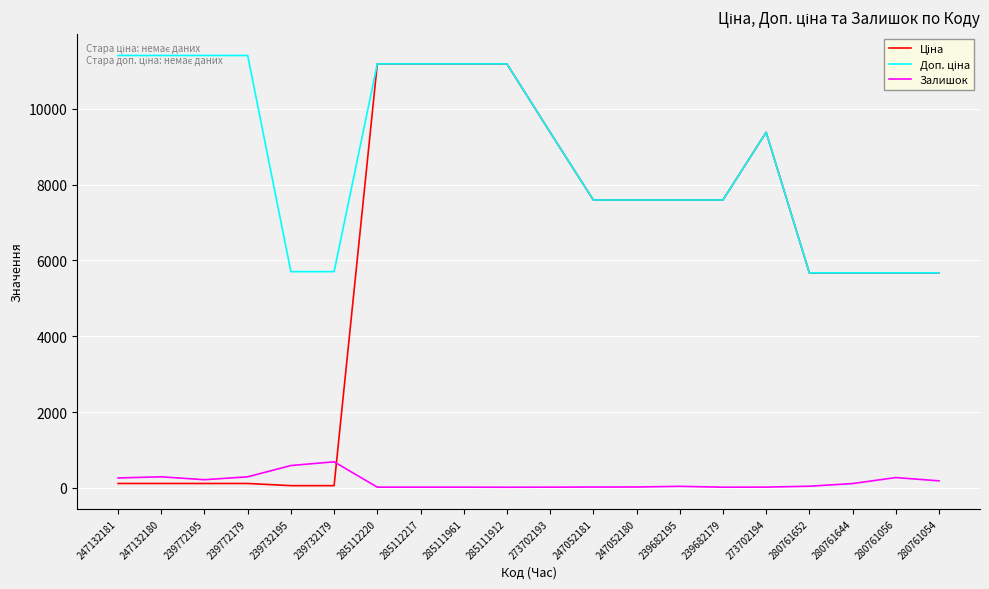

What is the maximum value shown in the chart?

11410.0